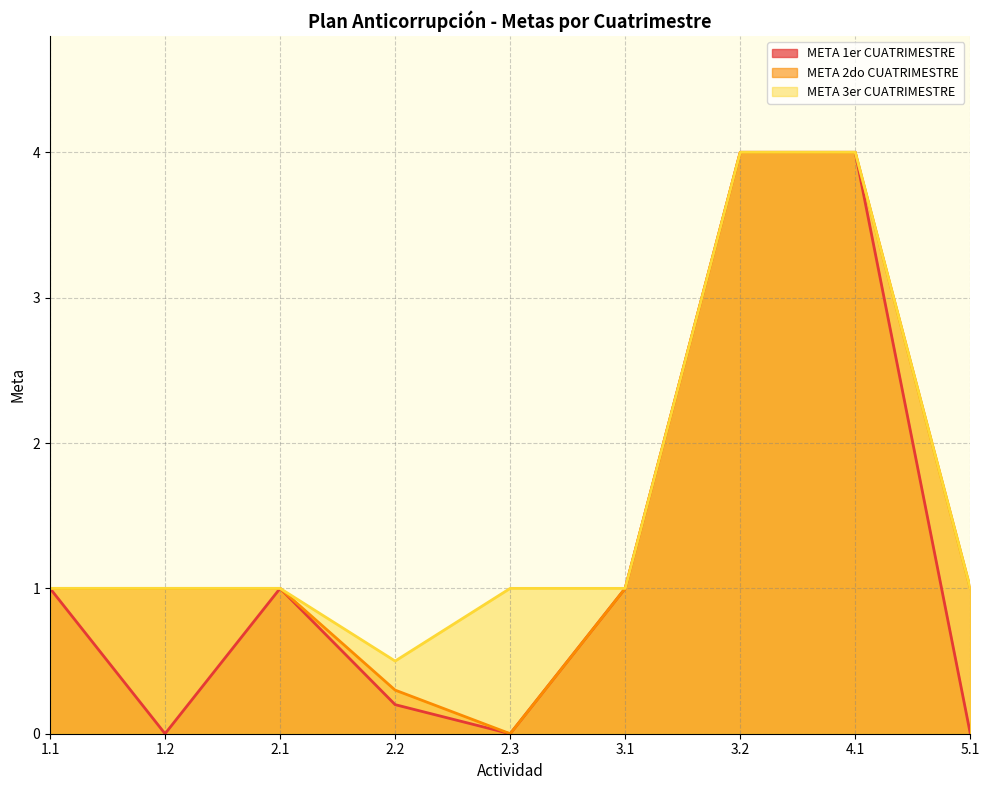

Which series has the largest total across all categories?

META 3er CUATRIMESTRE